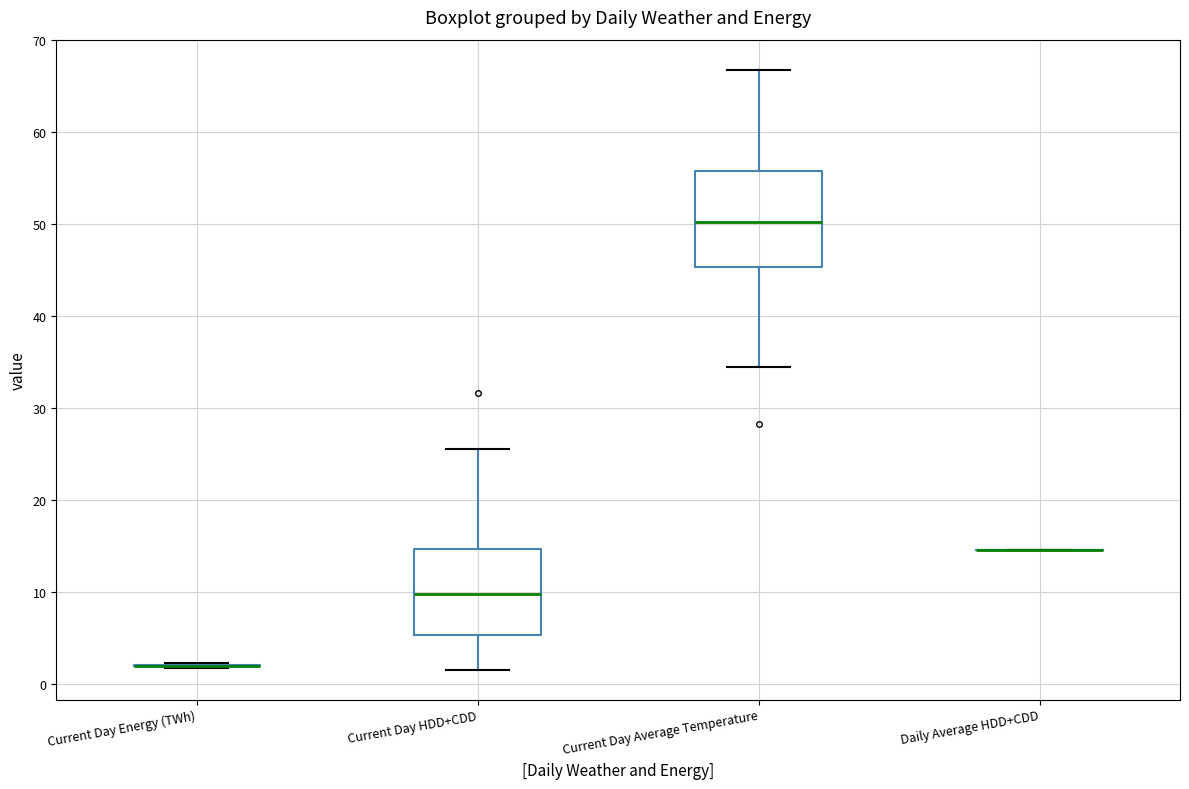

Where does the lower whisker of the box for Current Day HDD+CDD end on the y-axis? The values are not printed on the chart, so give them approximately, as read against the axis.

2